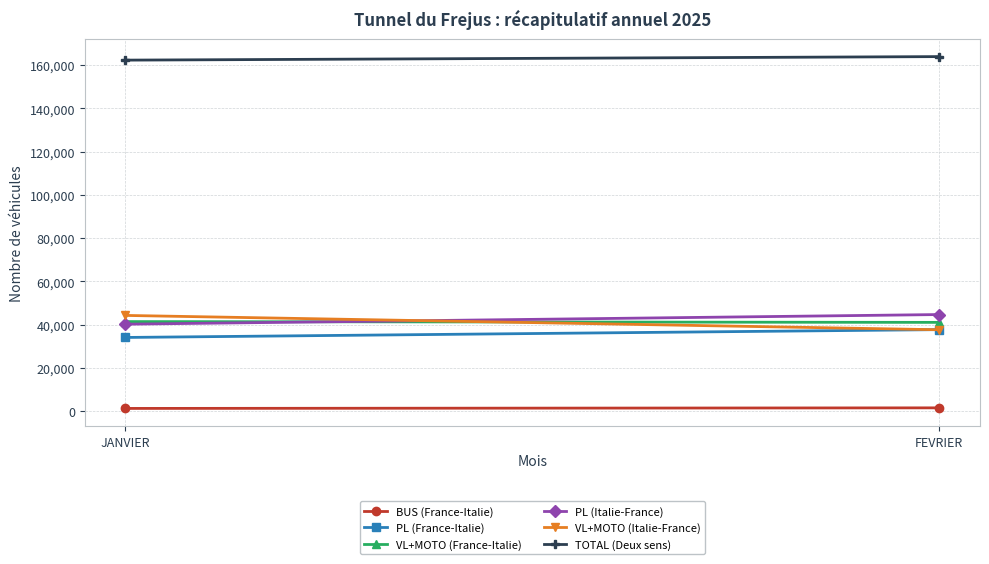

What is the difference between the highest and lowest values at JANVIER?

161058